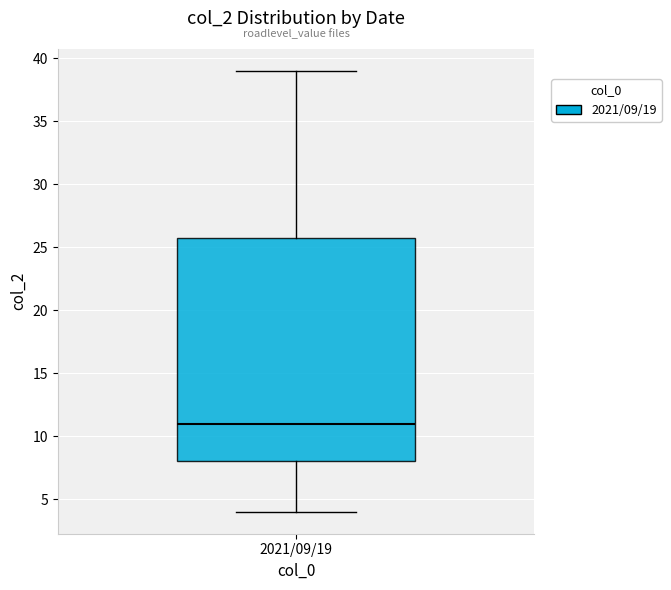

Where is the upper edge of the box for 2021/09/19 on the y-axis? The values are not printed on the chart, so give them approximately, as read against the axis.

26